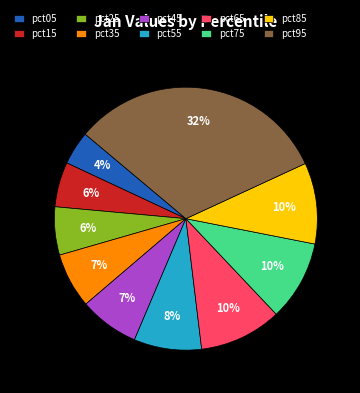

The pct65 slice represents 19% of the pie. True or false?

False